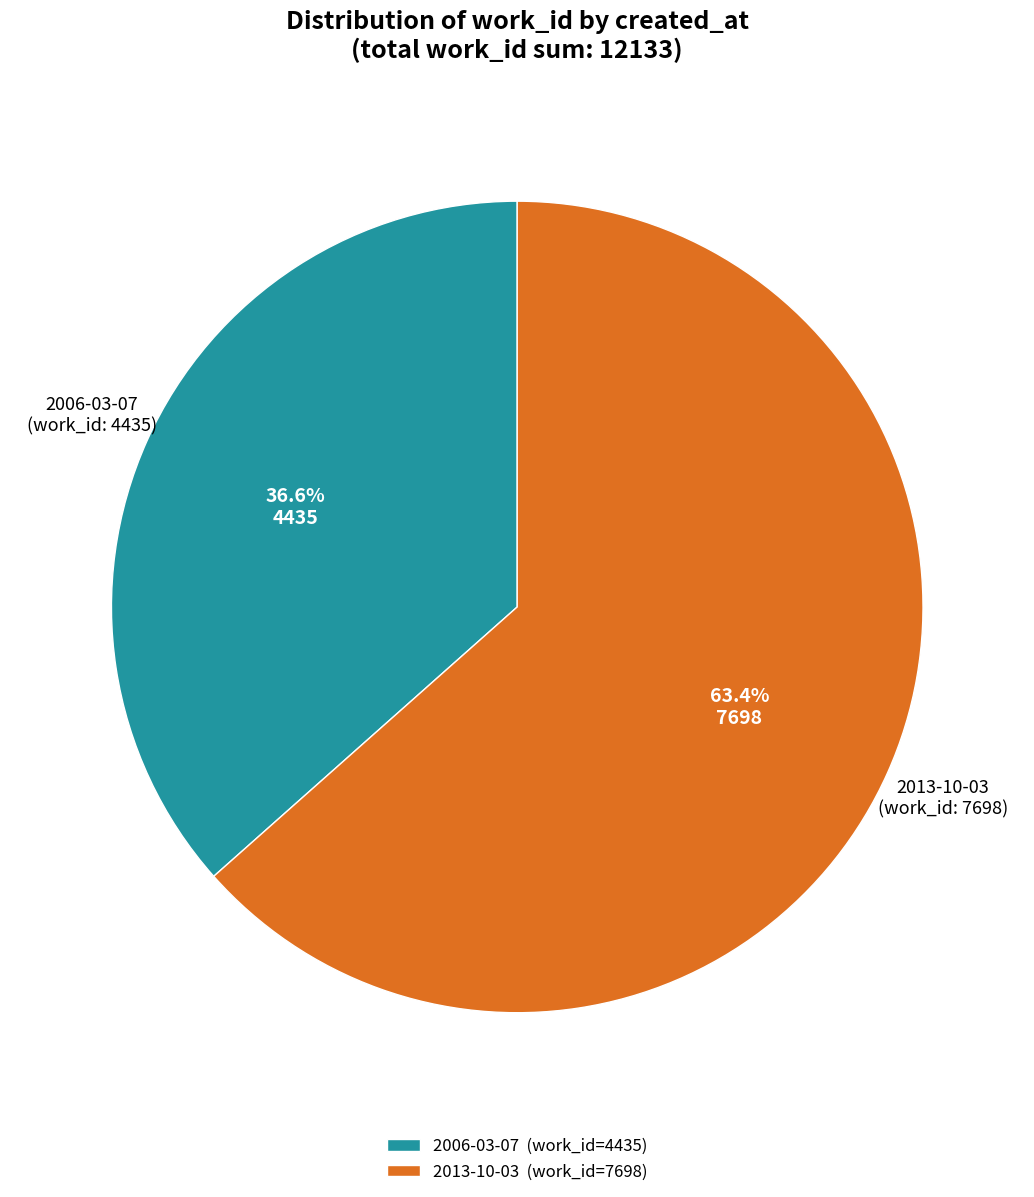

Is it true that 2013-10-03 is 63% of the pie?

True